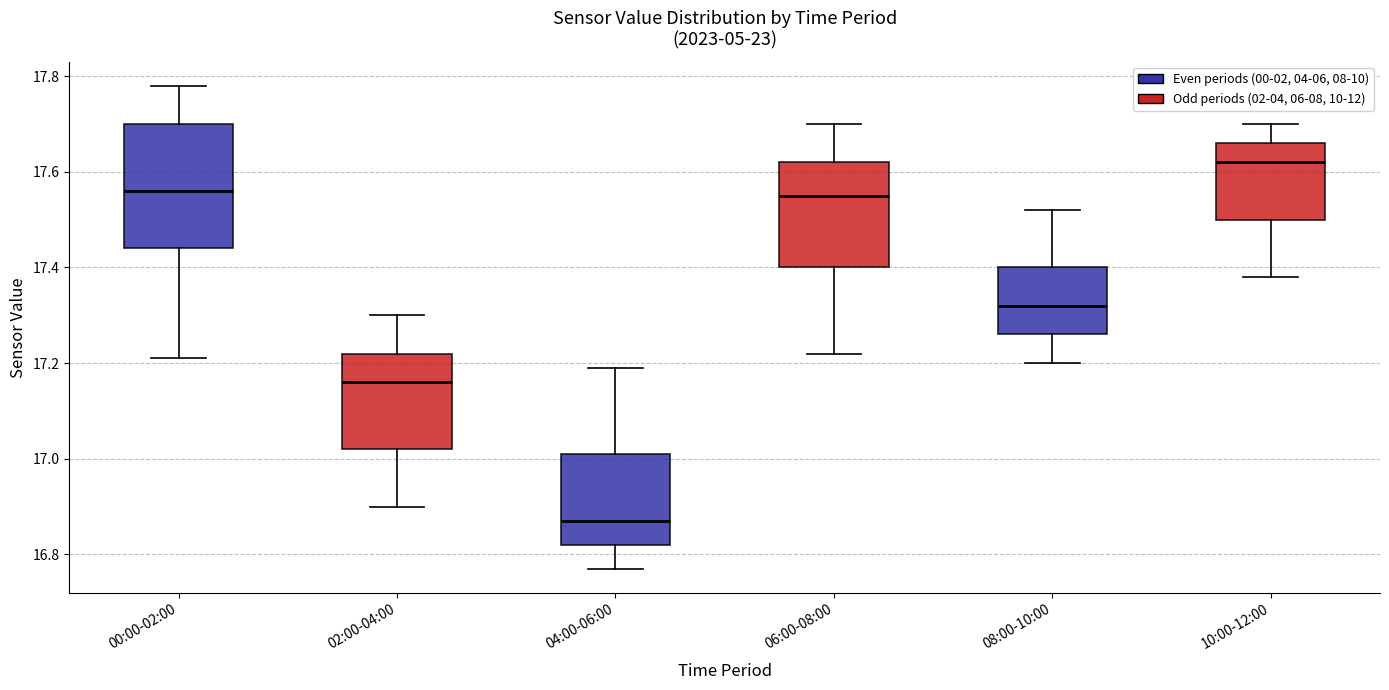

Where is the upper edge of the box for 00:00-02:00 on the y-axis? The values are not printed on the chart, so give them approximately, as read against the axis.

17.70